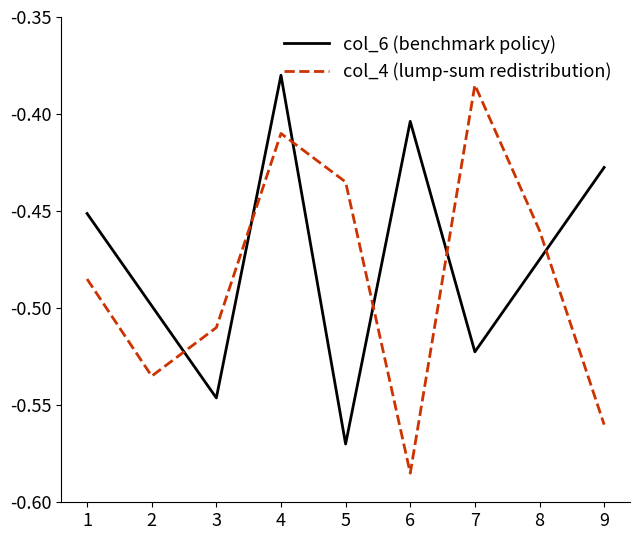

At which category does the chart reach its minimum across all series?

6